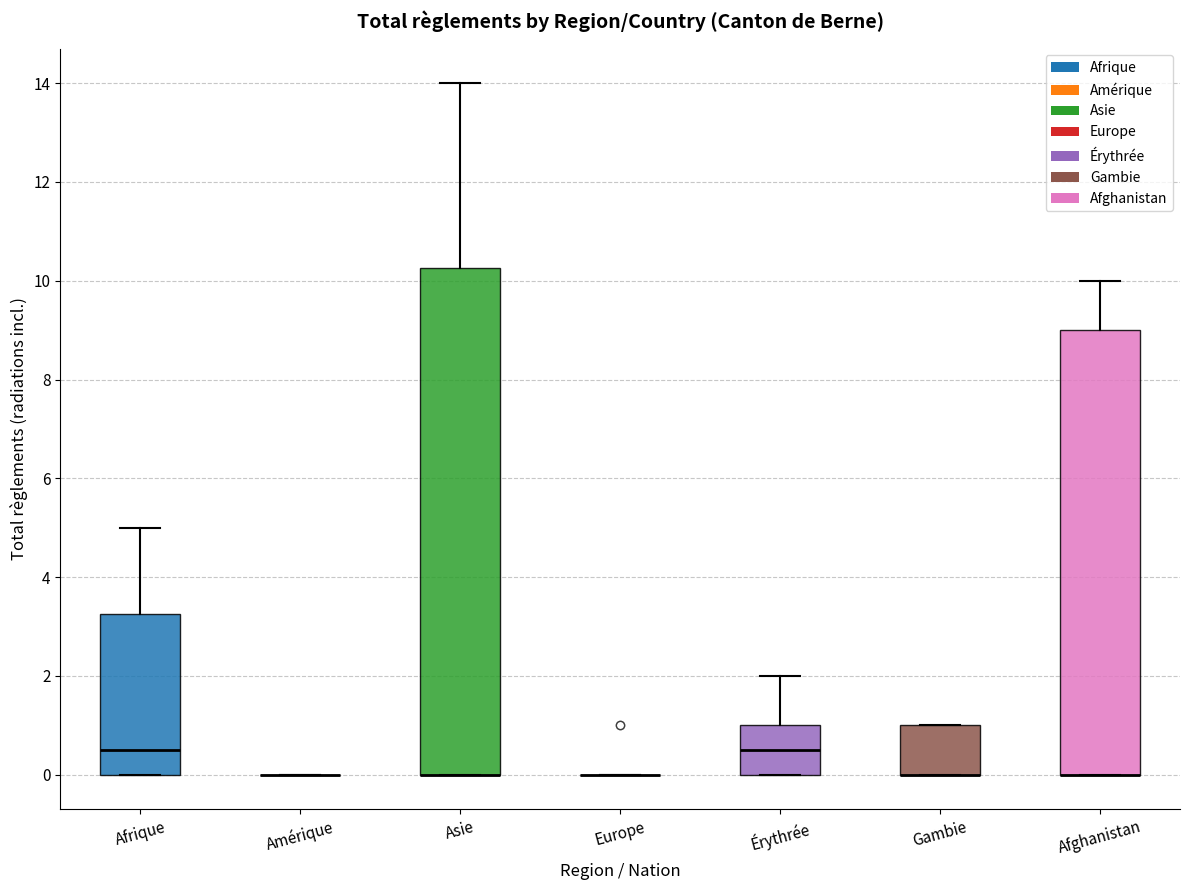

Reading left to right, read every box against the y-axis: the position of its median line, the range the box covers, and the ends of its whiskers. The values are not printed on the chart, so give them approximately, as read against the axis.

Afrique: median 0.6, box 0.0 to 3.2, whiskers 0.0 to 5.0
Amérique: box collapsed to a line at 0.0, whiskers 0.0 to 0.0
Asie: median 0.0 (drawn on the box's lower edge), box 0.0 to 10.2, whiskers 0.0 to 14.0
Europe: box collapsed to a line at 0.0, whiskers 0.0 to 0.0
Érythrée: median 0.6, box 0.0 to 1.0, whiskers 0.0 to 2.0
Gambie: median 0.0 (drawn on the box's lower edge), box 0.0 to 1.0, whiskers 0.0 to 1.0
Afghanistan: median 0.0 (drawn on the box's lower edge), box 0.0 to 9.0, whiskers 0.0 to 10.0